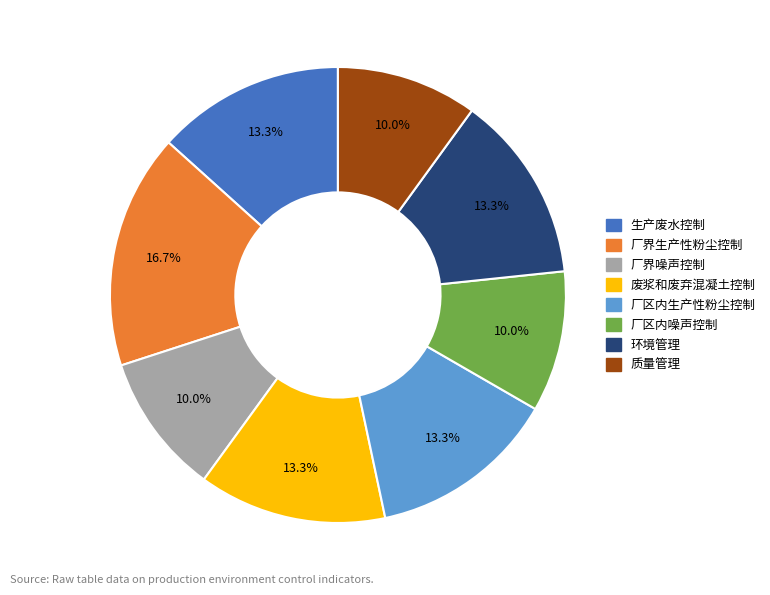

How many slices are in this pie chart?

8